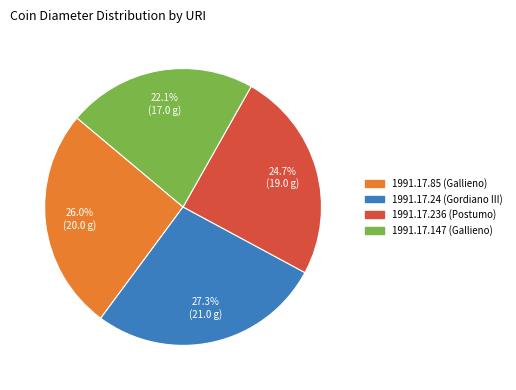

What is the ratio of the value at 1991.17.85 to the value at 1991.17.236?

1.1